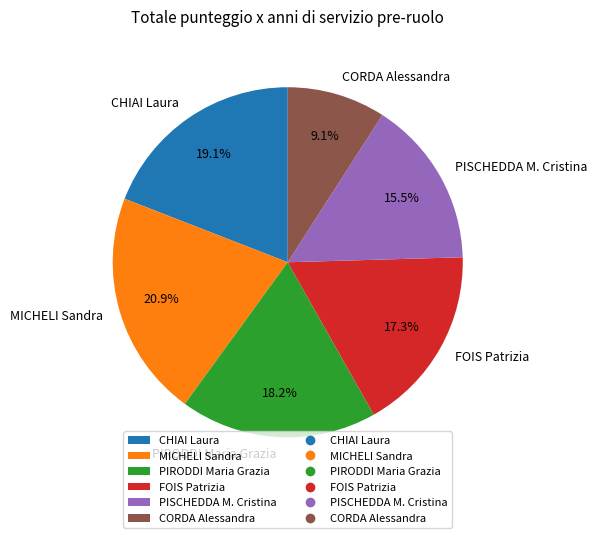

Does FOIS Patrizia account for over 50% of the chart?

No